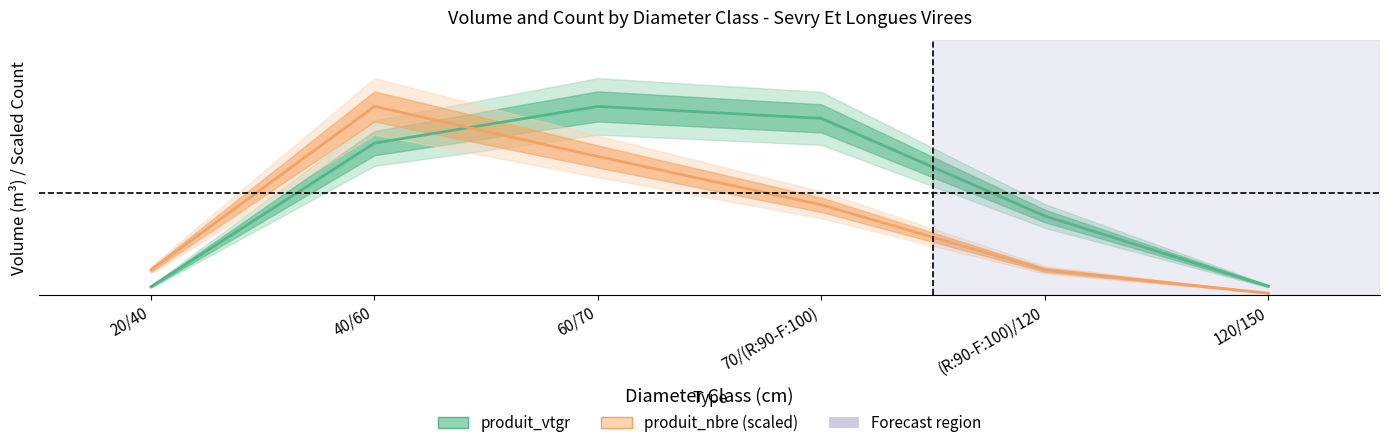

How many times do produit_nbre (scaled) and produit_vtgr cross each other?

1